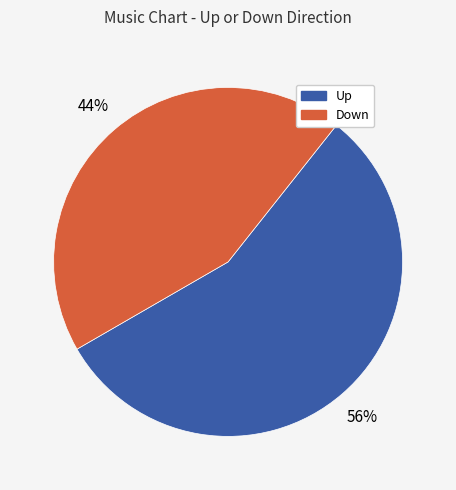

Is there a majority slice in this chart?

Yes